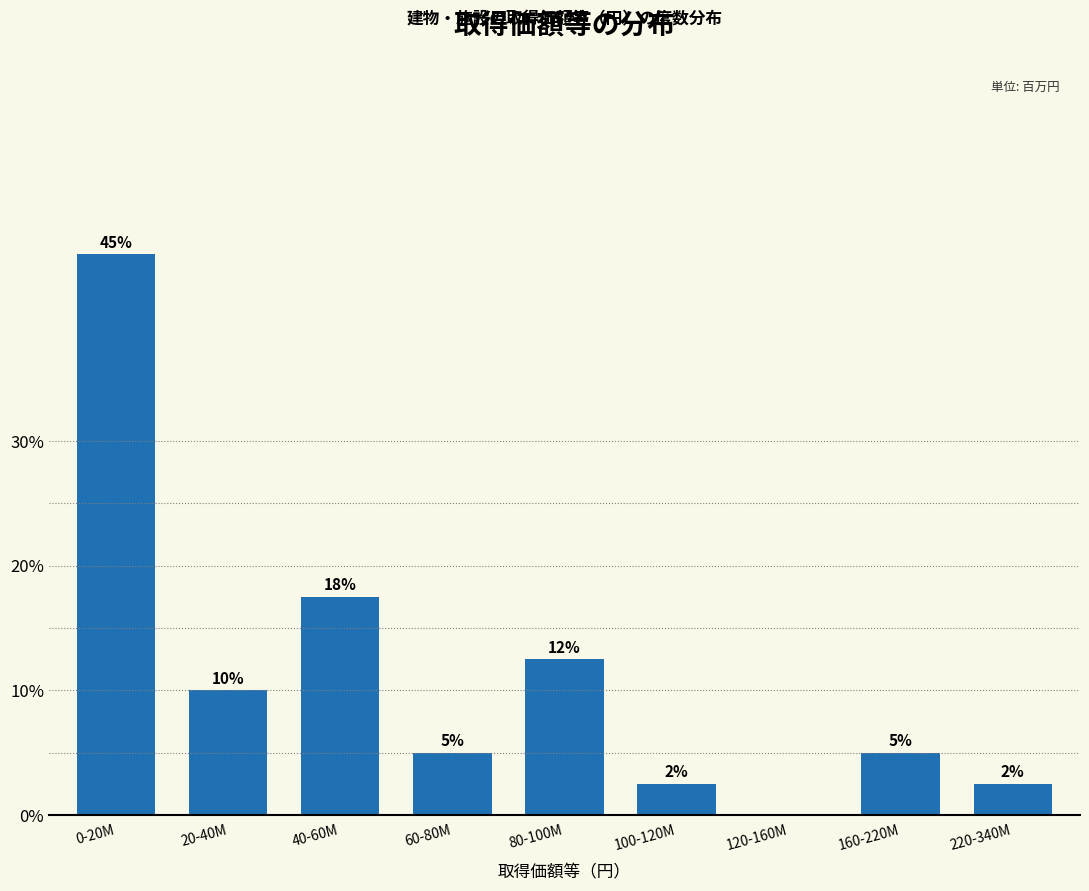

What is the approximate value at 60-80M?

5.0